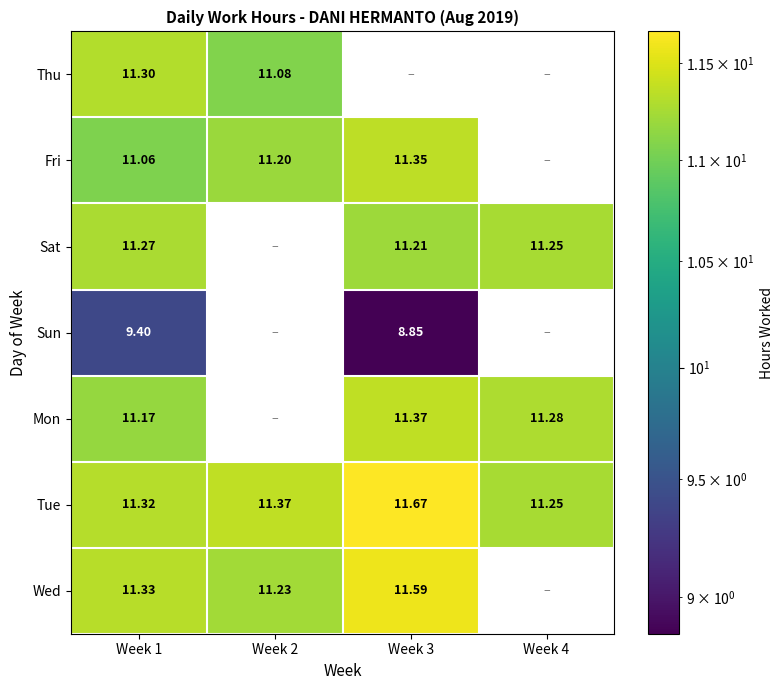

What value does the Wed series have at Week 2?

11.2